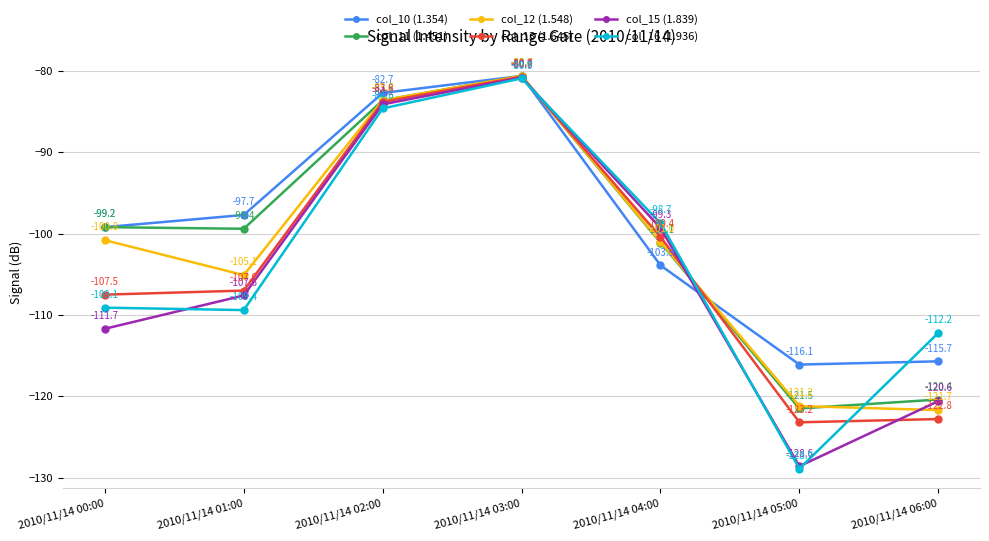

Between 2010/11/14 01:00 and 2010/11/14 03:00, which series saw the biggest shift?

col_16 (1.936)